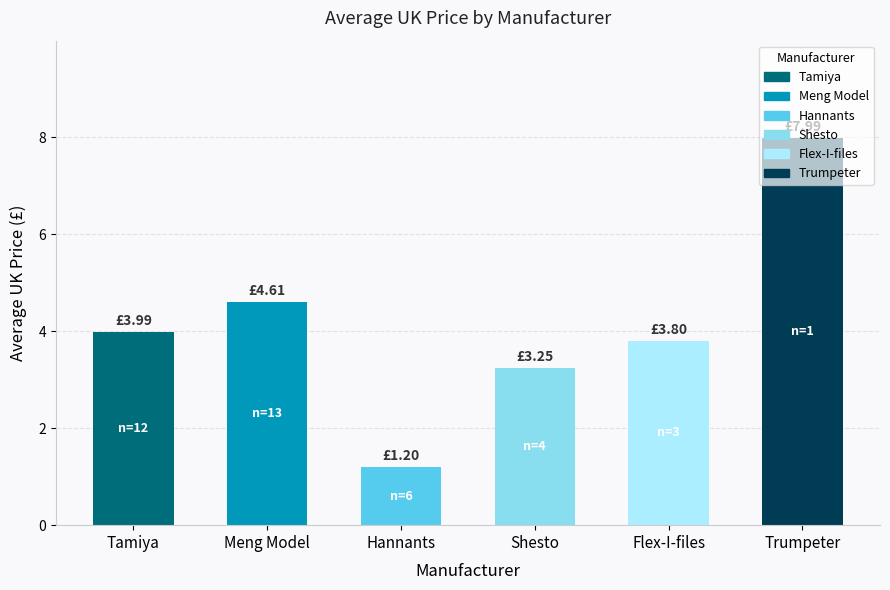

Rank the categories by value from lowest to highest.

Hannants, Shesto, Flex-I-files, Tamiya, Meng Model, Trumpeter